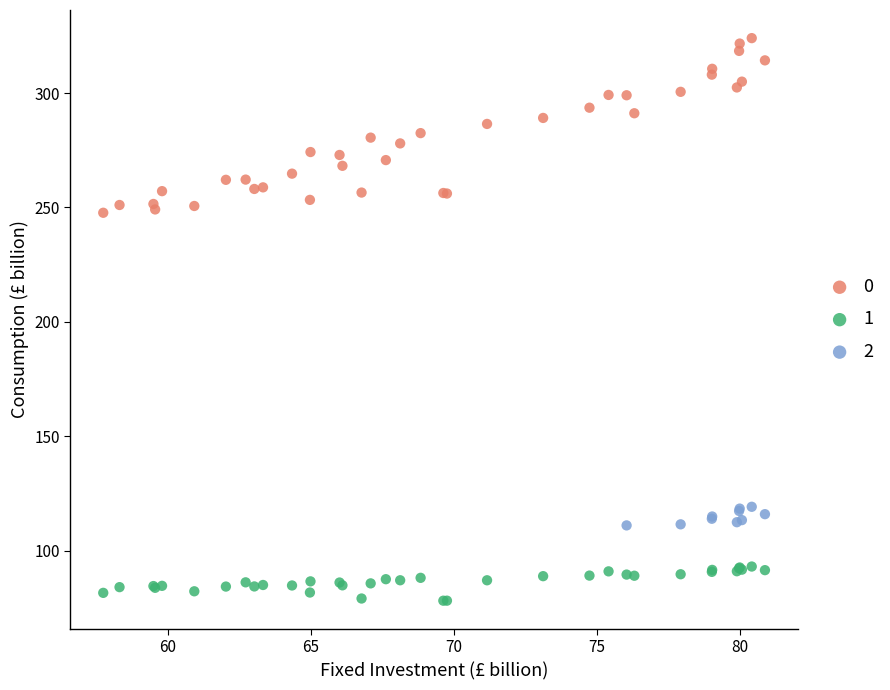

What are all the series names shown in the legend?

0, 1, 2